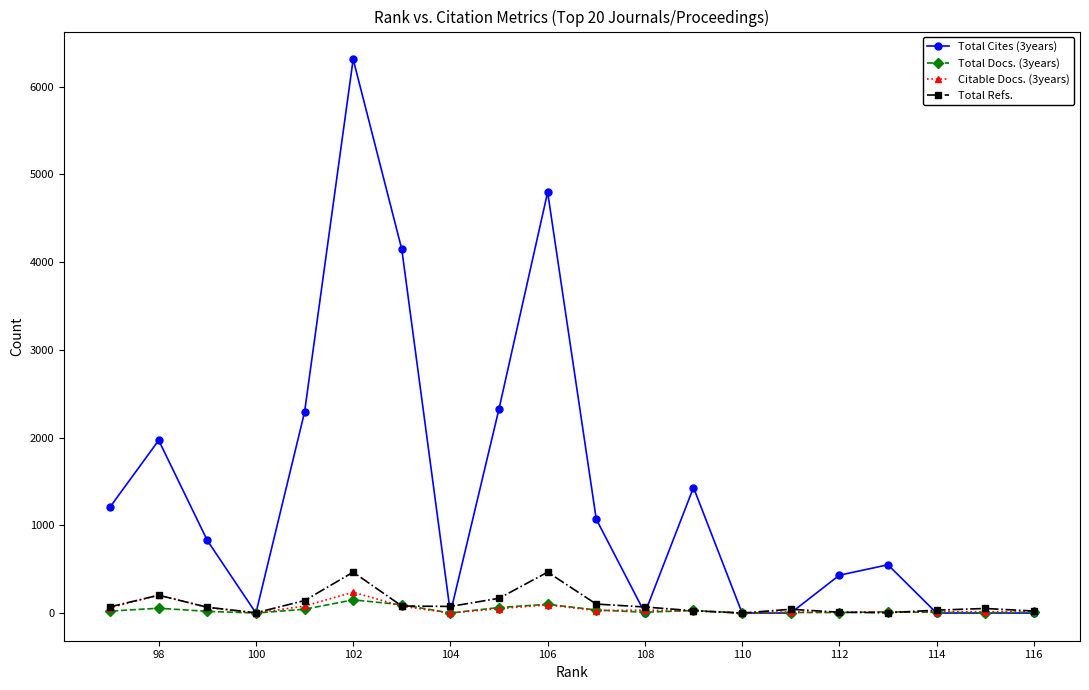

In Total Refs., how many points are higher than both neighbors (excluding endpoints)?

5